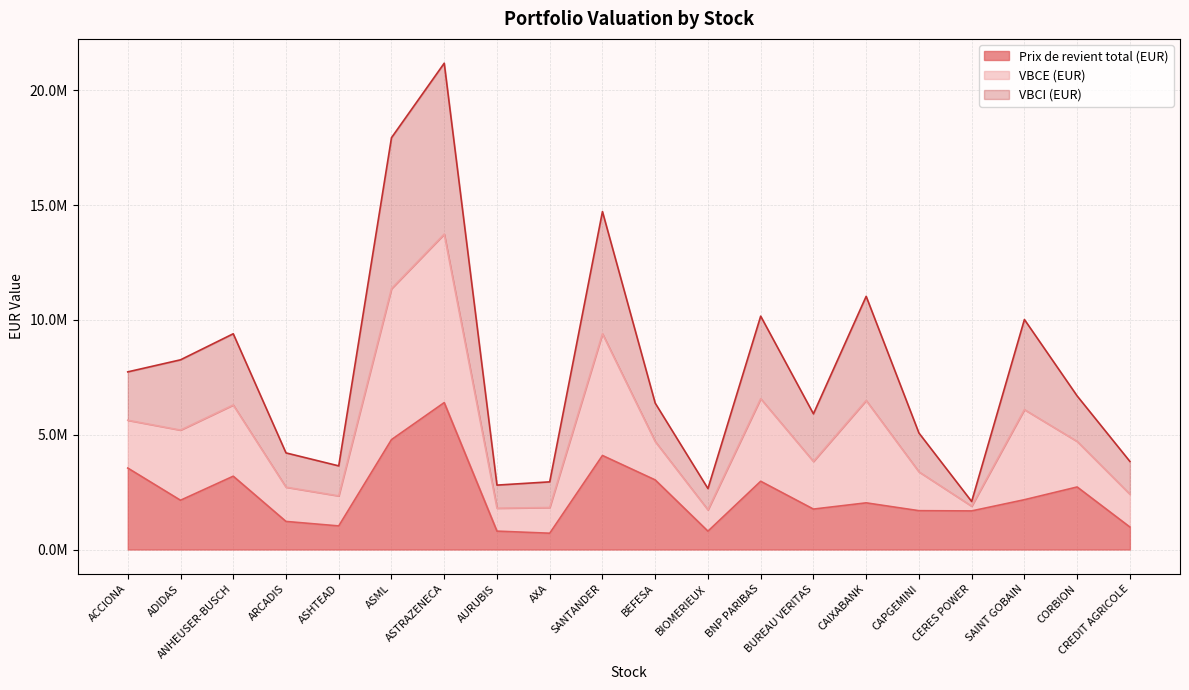

Where is the first local maximum for Prix de revient total (EUR)?

ANHEUSER-BUSCH